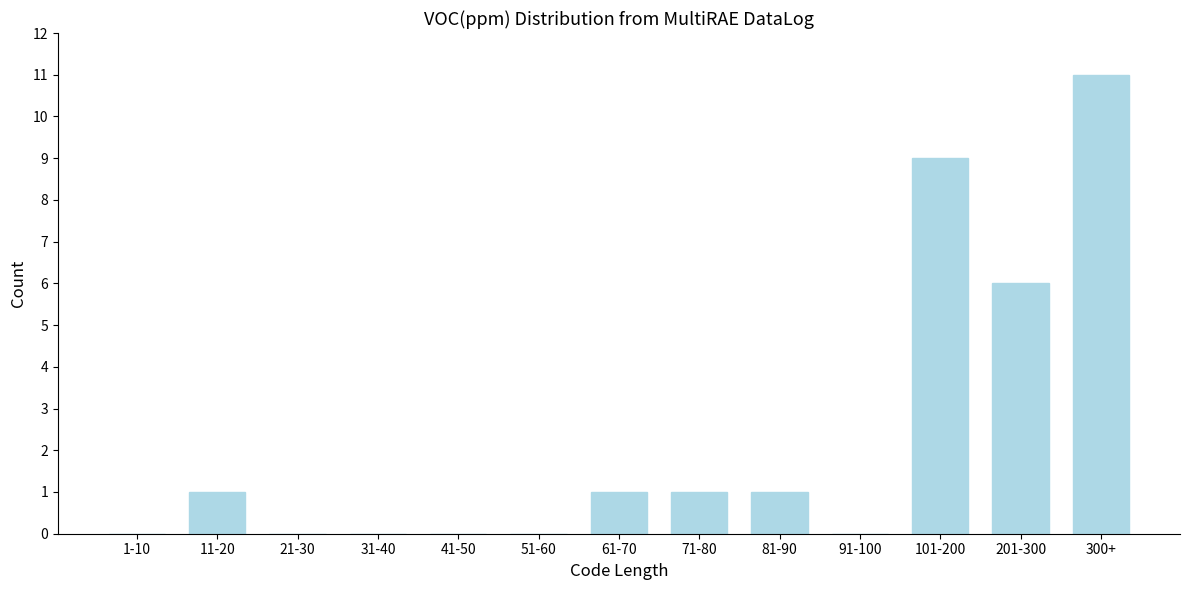

Reading left to right, list all the values displayed in this chart.

1-10=0	11-20=1	21-30=0	31-40=0	41-50=0	51-60=0	61-70=1	71-80=1	81-90=1	91-100=0	101-200=9	201-300=6	300+=11